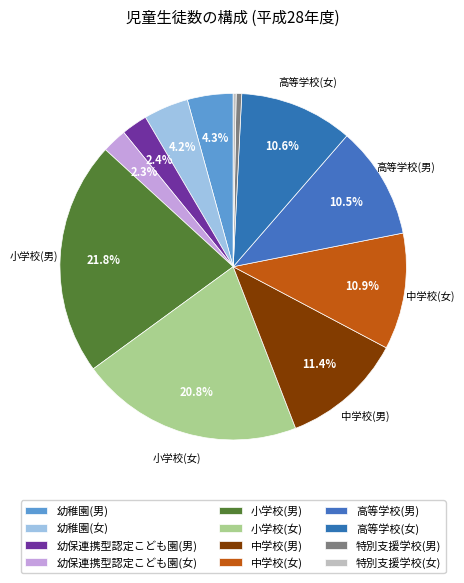

To the nearest percent, what portion does 幼保連携型認定こども園(男) represent?

2%